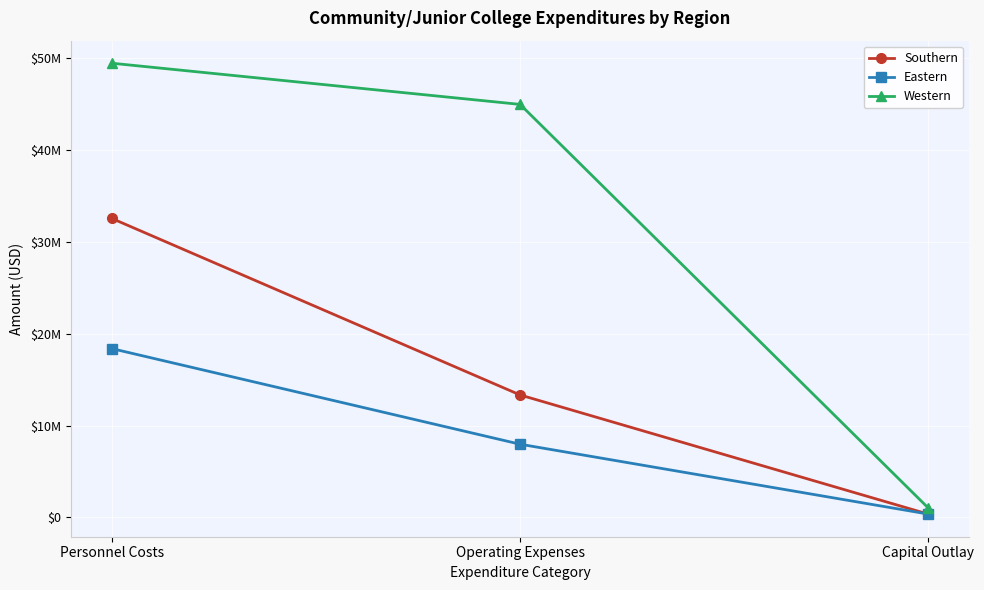

Reading left to right, transcribe all the data shown in this chart.

Southern: Personnel Costs=32572400	Operating Expenses=13339600	Capital Outlay=350000
Eastern: Personnel Costs=18389998	Operating Expenses=7971455	Capital Outlay=357294
Western: Personnel Costs=49483703	Operating Expenses=44996740	Capital Outlay=1010500